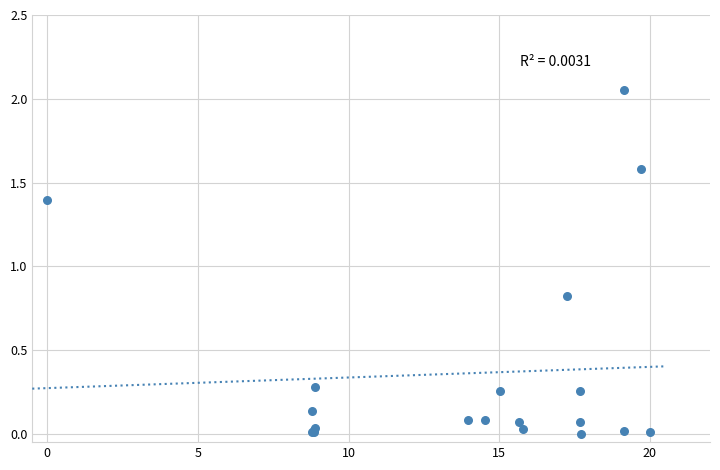

What Y value in the scatter plot is closest to 1?

0.8